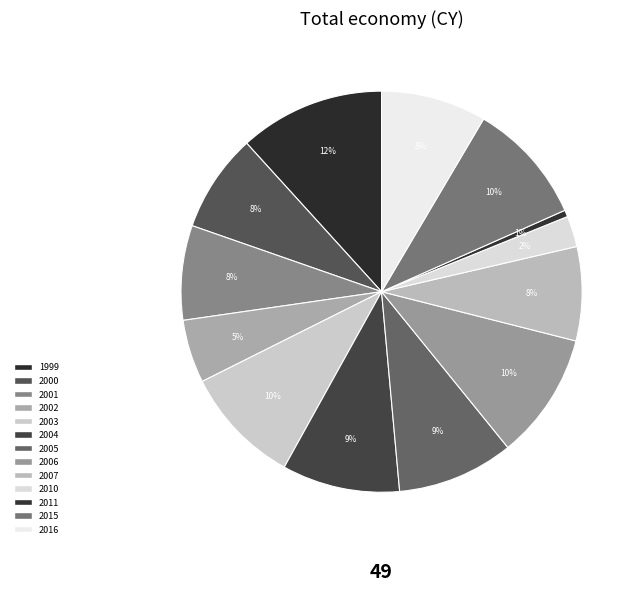

Which slice is the largest?

1999